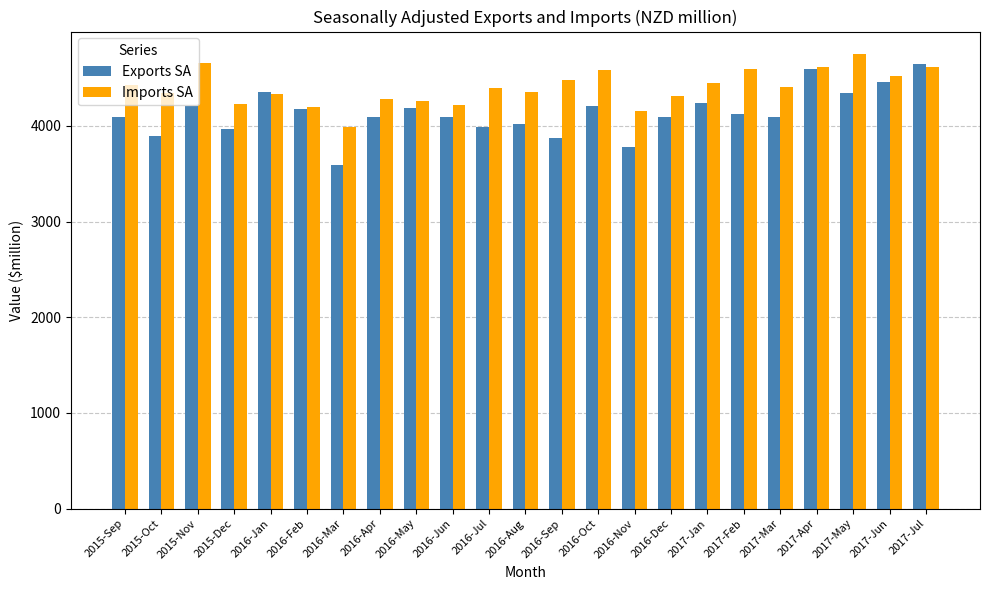

True or false: Imports SA has a value of 6970 at 2016-Apr.

False